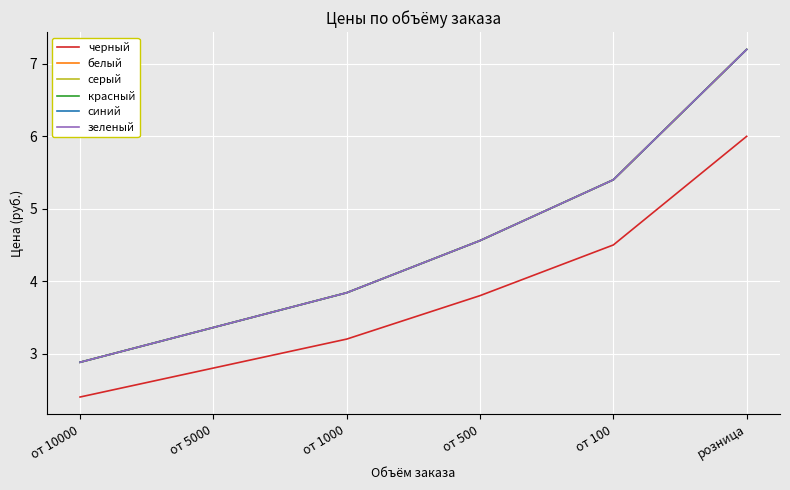

Does the chart have visible grid lines?

Yes